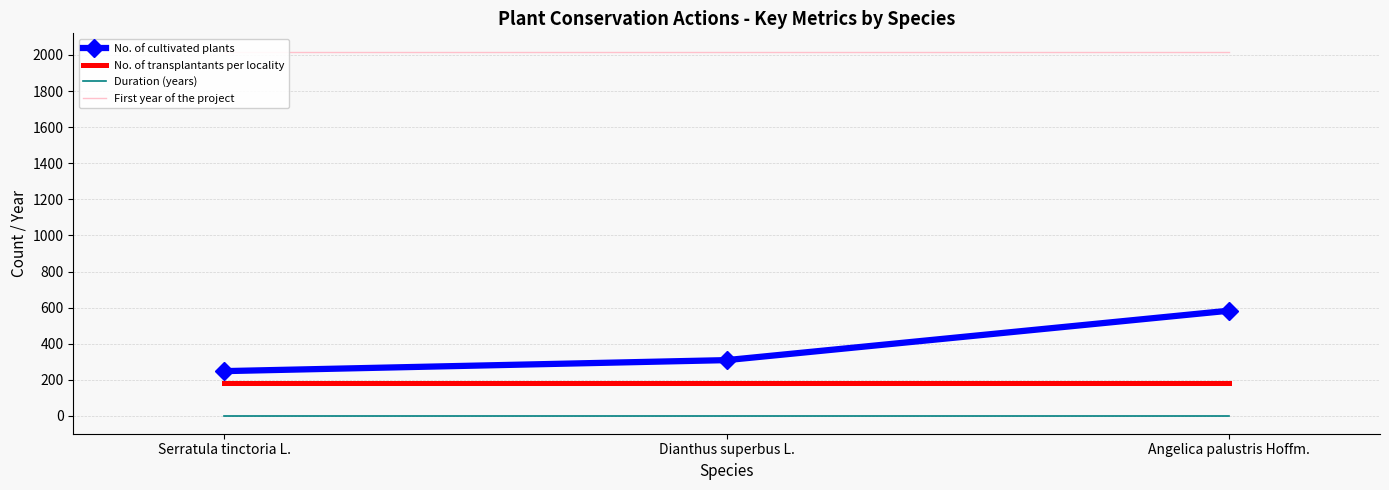

What is the spread (max minus min) of values at Dianthus superbus L.?

2017